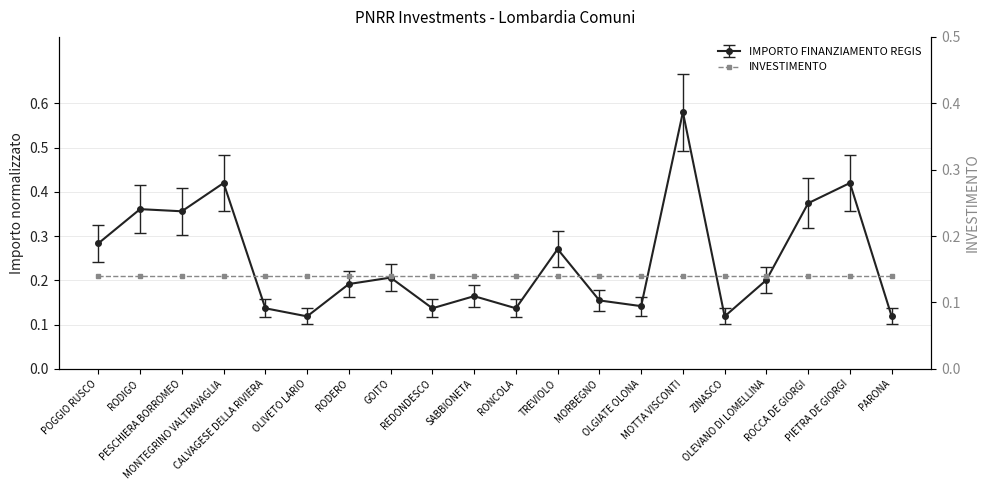

Reading left to right, transcribe all the data shown in this chart.

0.3	0.4	0.4	0.4	0.1	0.1	0.2	0.2	0.1	0.2	0.1	0.3	0.2	0.1	0.6	0.1	0.2	0.4	0.4	0.1